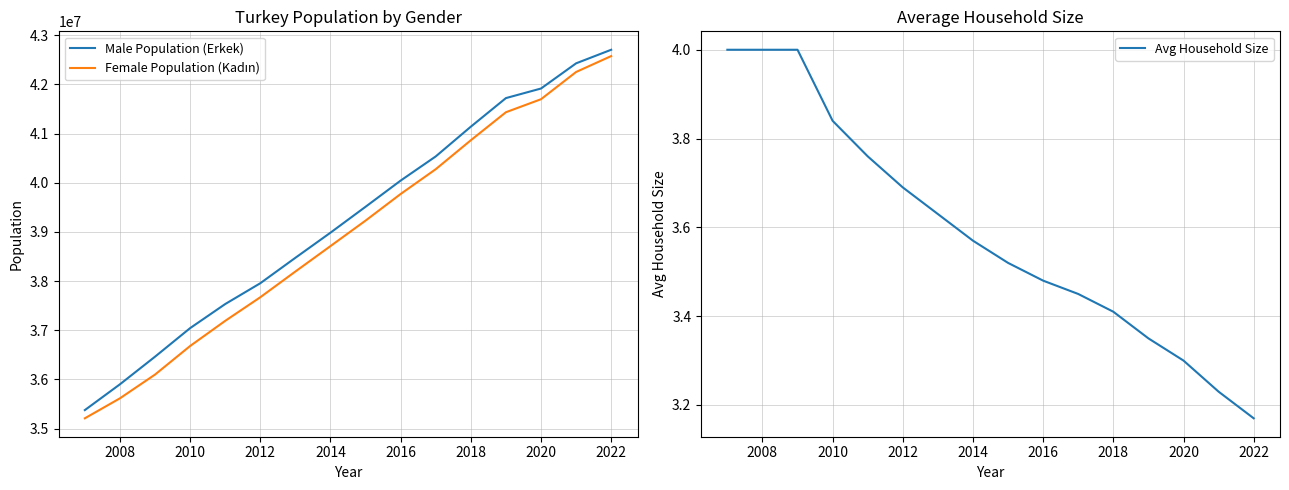

Read the Male Population (Erkek) value at 2012.

37956168